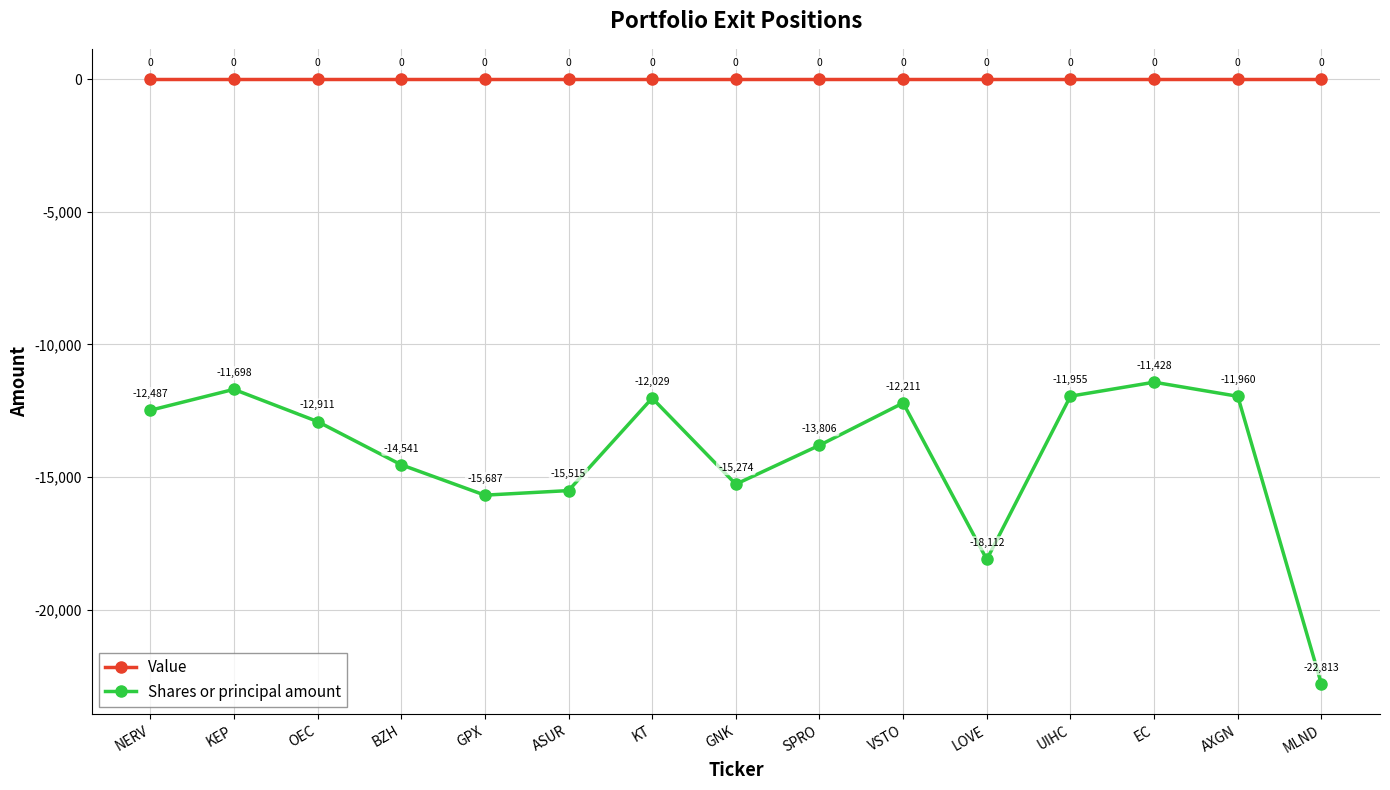

Which category has the lowest value across all series?

MLND